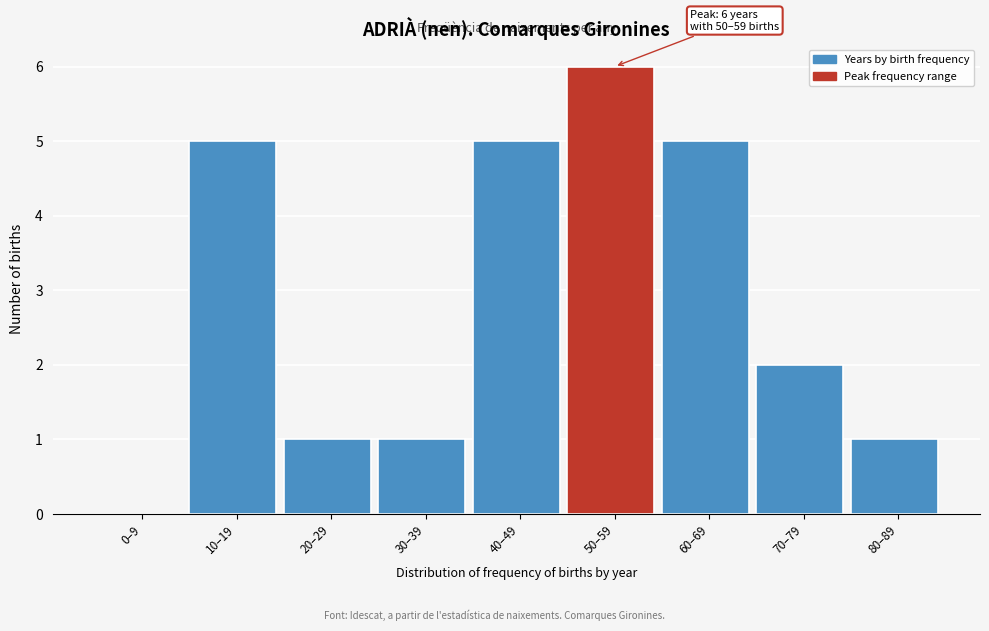

Reading left to right, list all the values displayed in this chart.

0–9=0	10–19=5	20–29=1	30–39=1	40–49=5	50–59=6	60–69=5	70–79=2	80–89=1